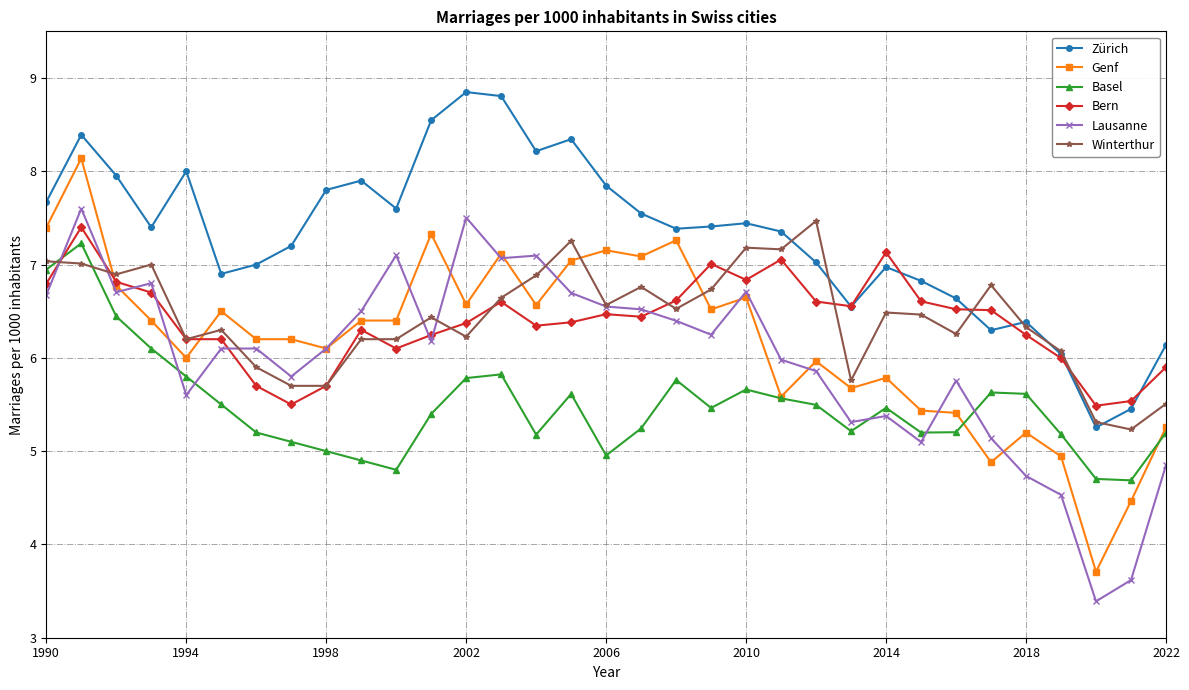

What is the difference between the maximum and minimum values in the Basel series?

2.5